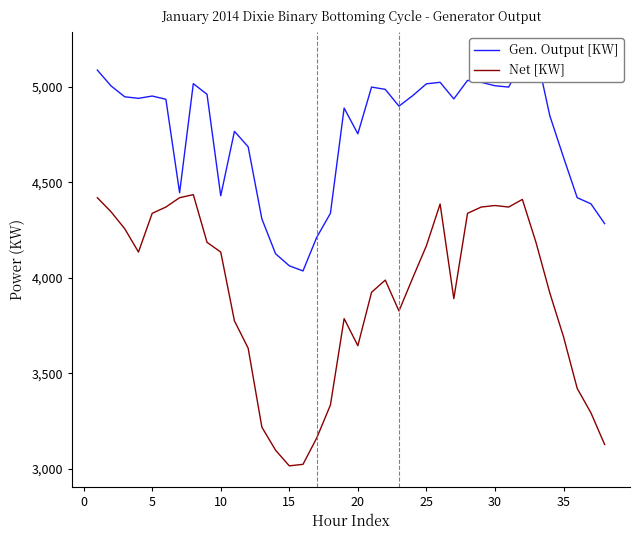

What is the maximum value for Net [KW]?

4436